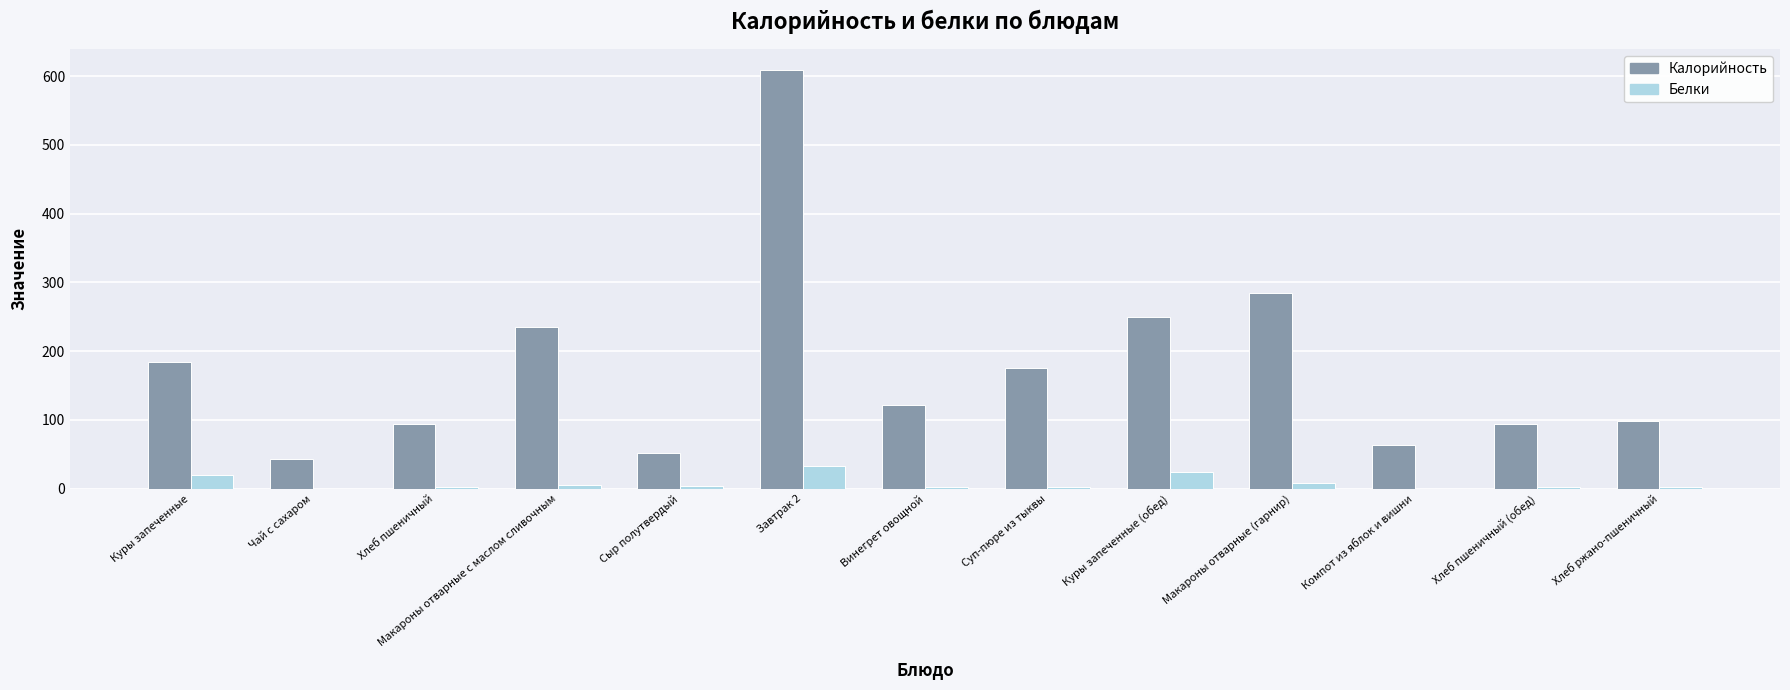

True or false: Калорийность has a value of 394 at Куры запеченные (обед).

False